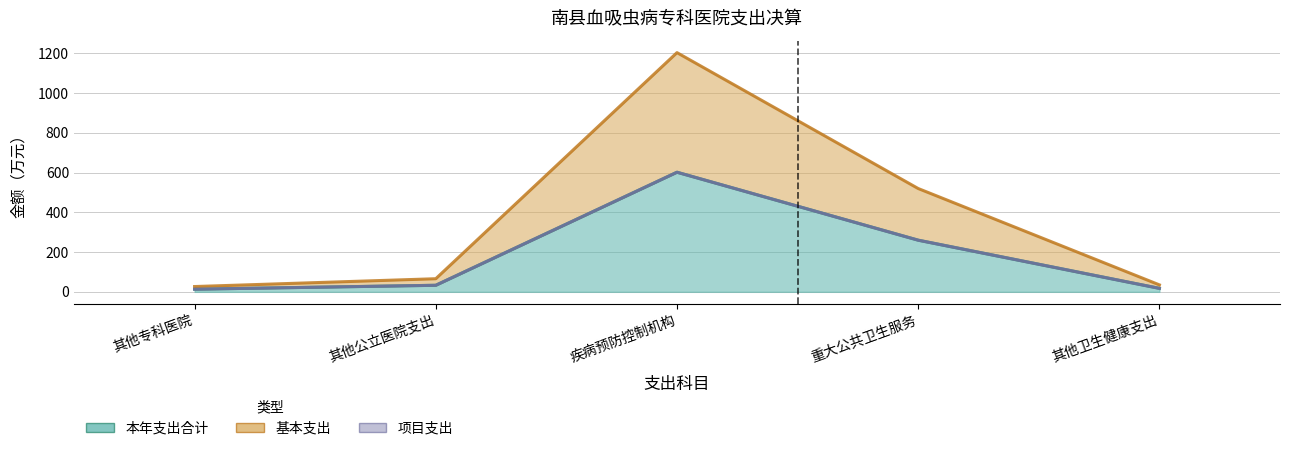

Which category has the lowest value across all series?

其他专科医院